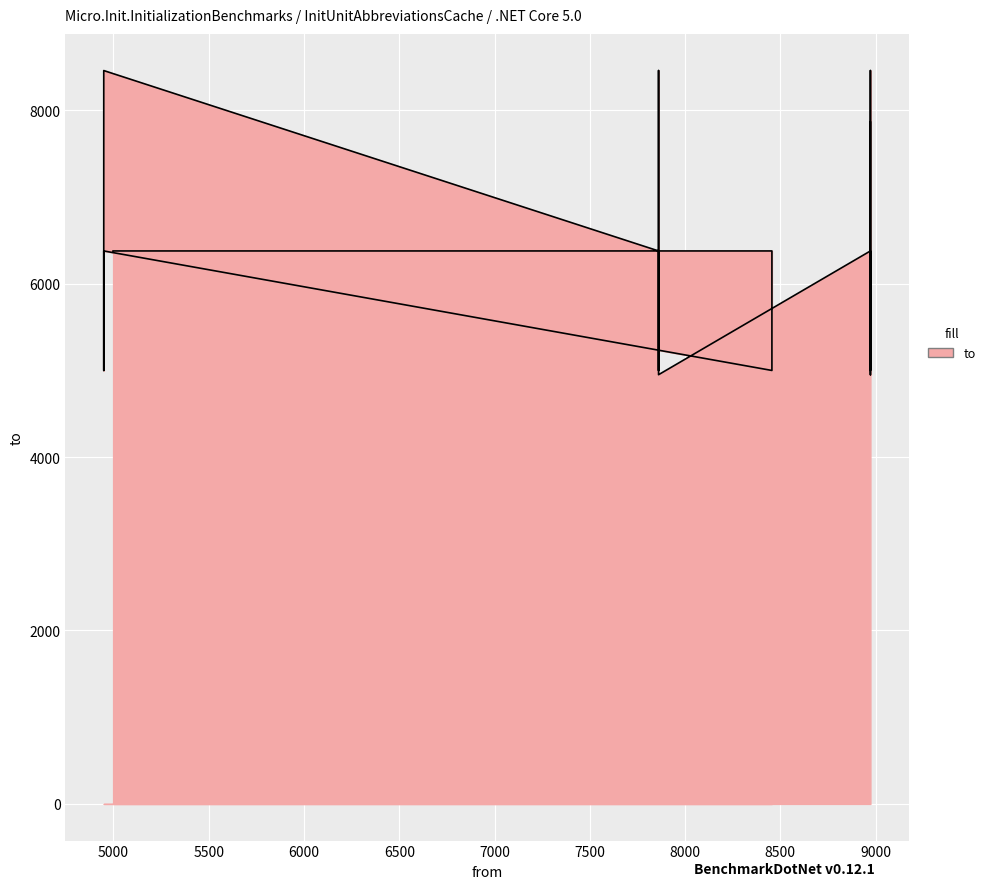

Count the number of data series in this chart.

1